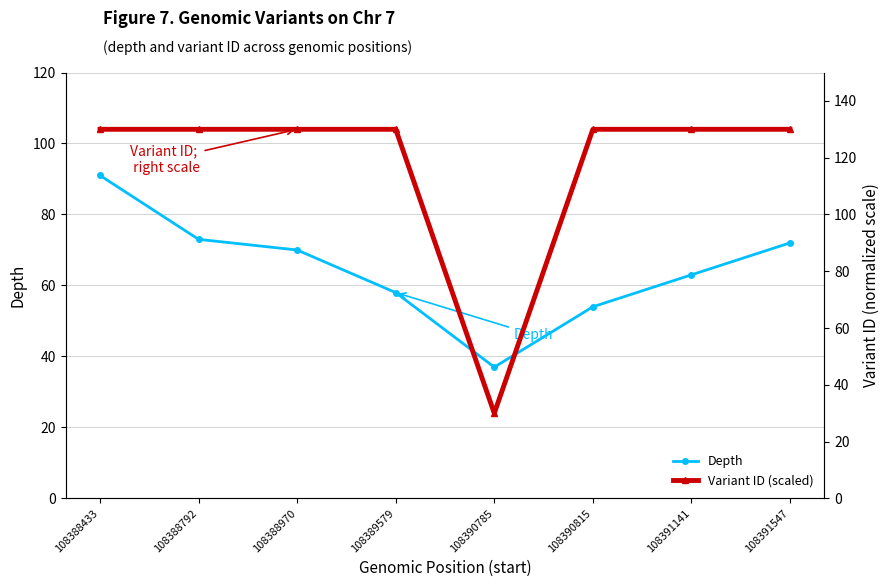

Which series has the widest spread of values?

Variant ID (scaled)